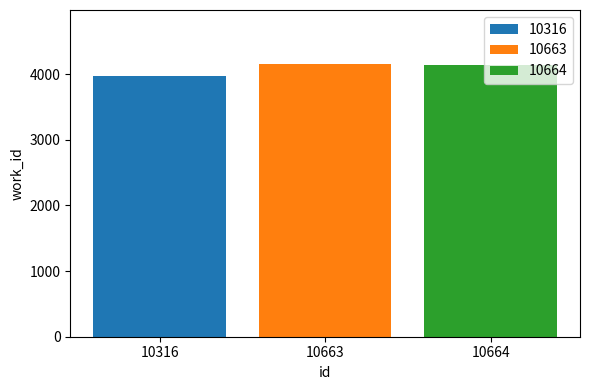

Which series has the widest spread of values?

10316